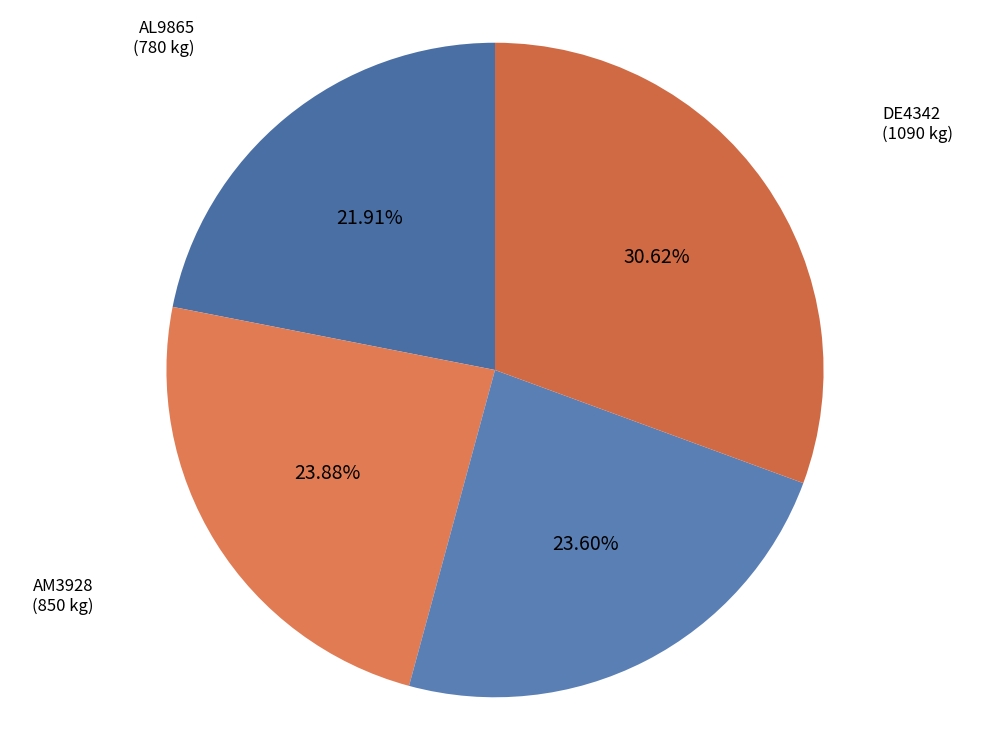

To the nearest percent, what percentage of the pie is AL9865?

22%